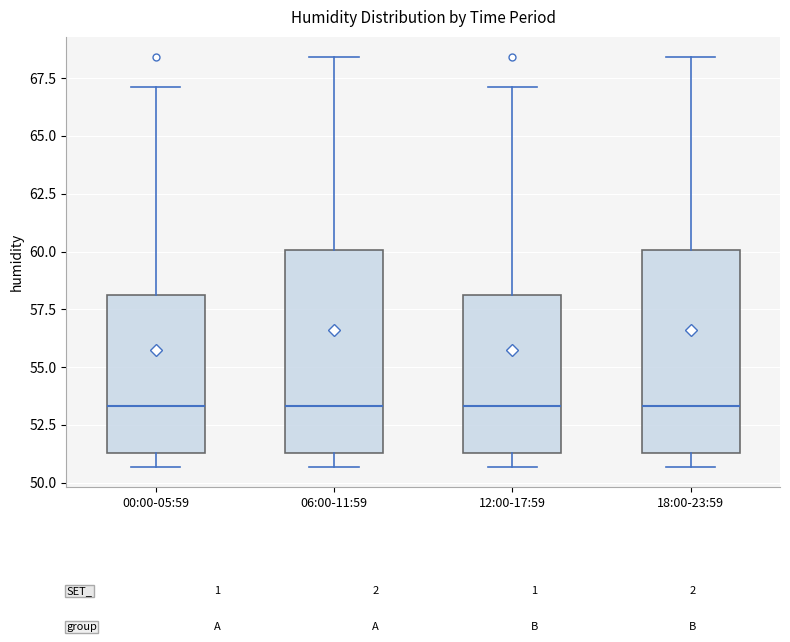

Reading left to right, read every box against the y-axis: the position of its median line, the range the box covers, and the ends of its whiskers. The values are not printed on the chart, so give them approximately, as read against the axis.

00:00-05:59: median 53.5, box 51.5 to 58.0, whiskers 50.5 to 67.0
06:00-11:59: median 53.5, box 51.5 to 60.0, whiskers 50.5 to 68.5
12:00-17:59: median 53.5, box 51.5 to 58.0, whiskers 50.5 to 67.0
18:00-23:59: median 53.5, box 51.5 to 60.0, whiskers 50.5 to 68.5